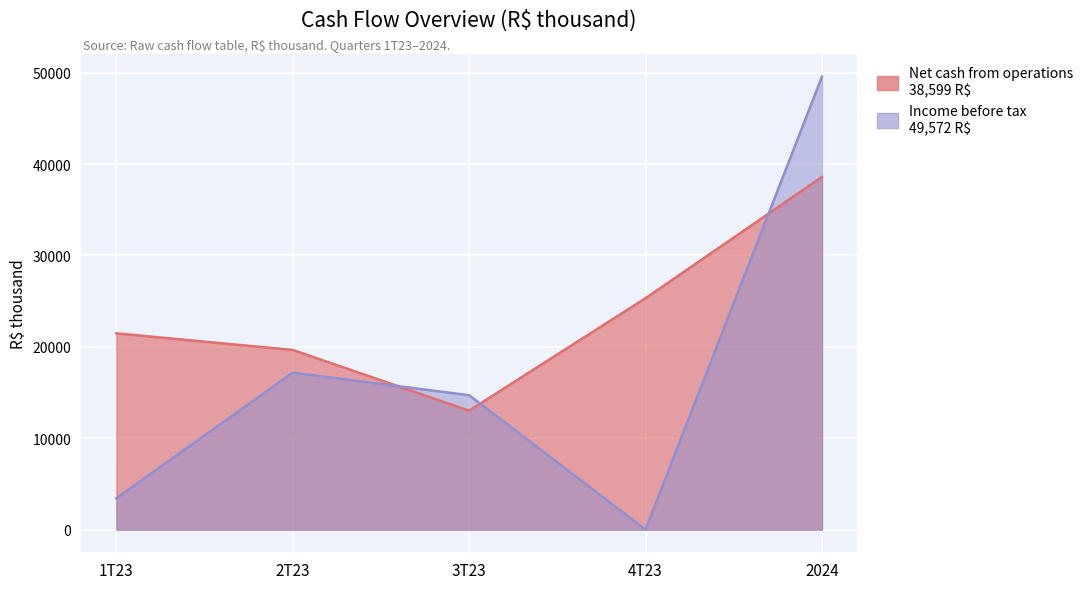

At how many categories does at least one series exceed 10155?

5